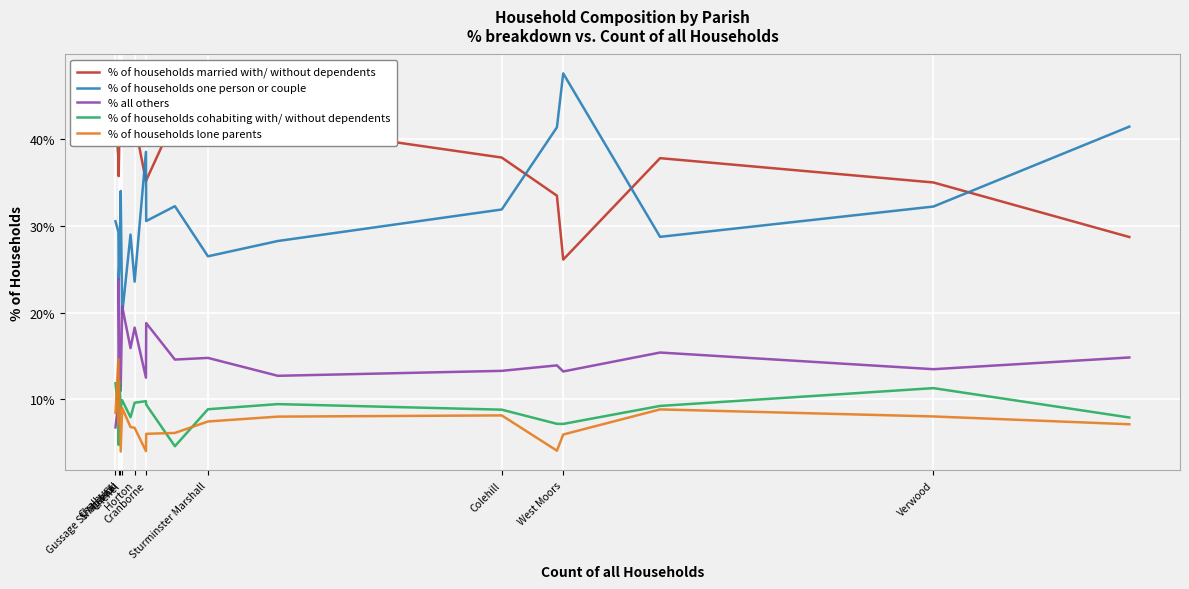

Is it true that % of households lone parents equals 6.0 at Cranborne?

True